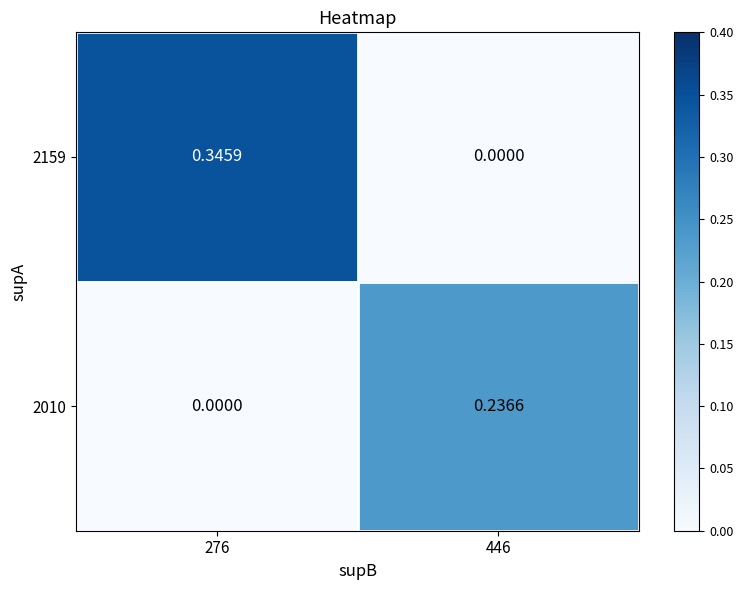

Count the number of categories in the chart.

2